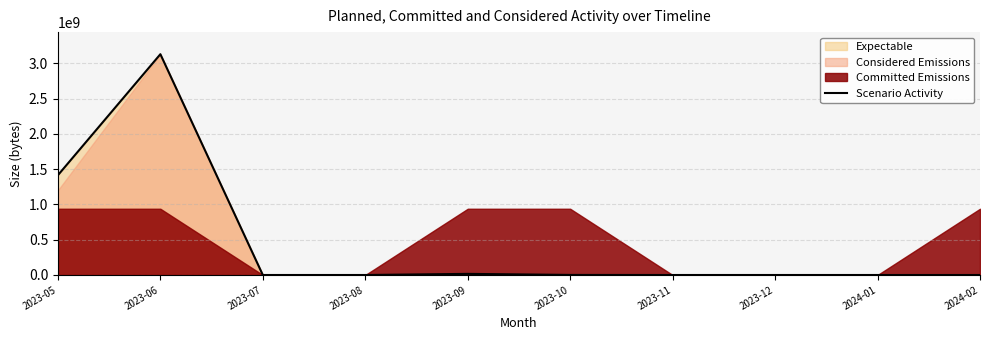

What is the label of the 10th point from the left?

2024-02